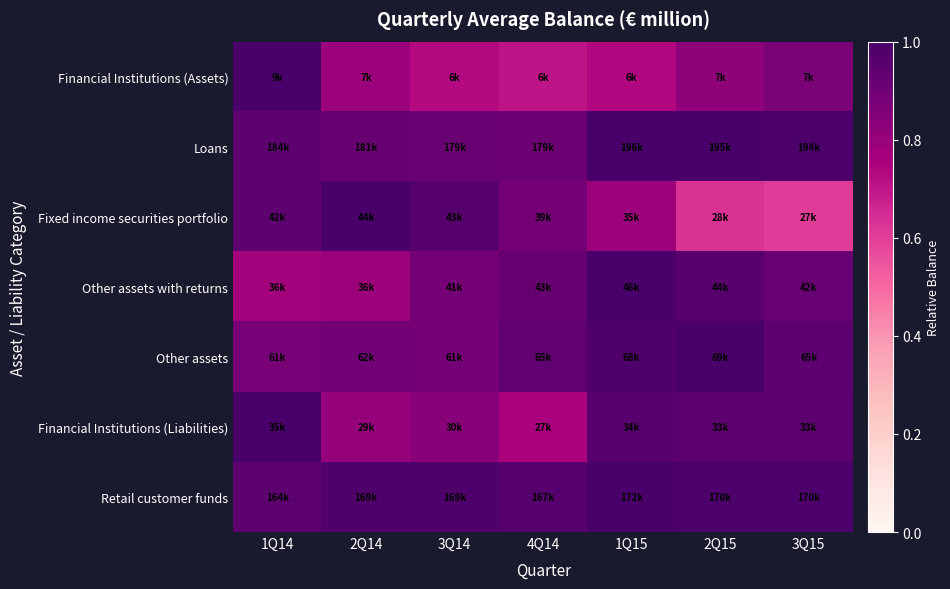

At which category does the chart reach its peak across all series?

1Q14